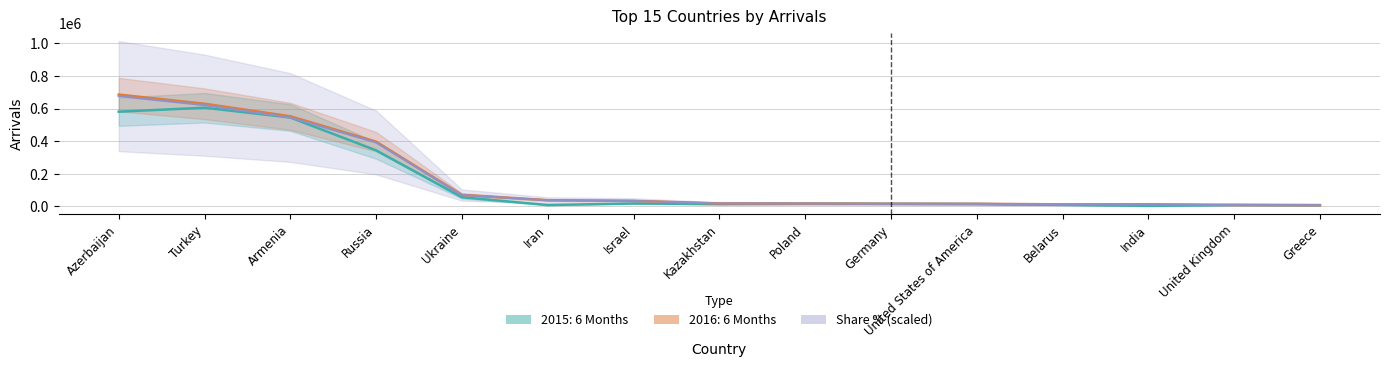

Is the value of Share % at Ukraine greater than the value of 2016: 6 Months at Belarus?

Yes